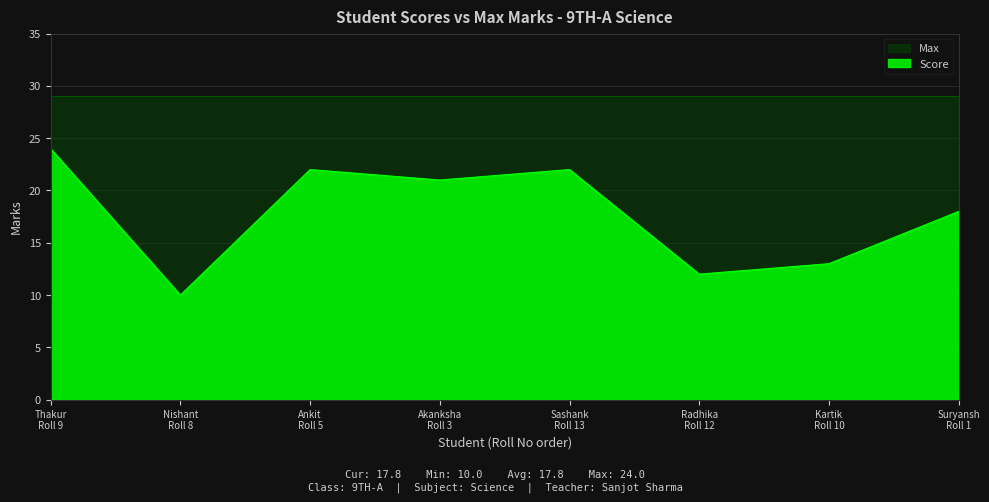

How many values are below 21?

4